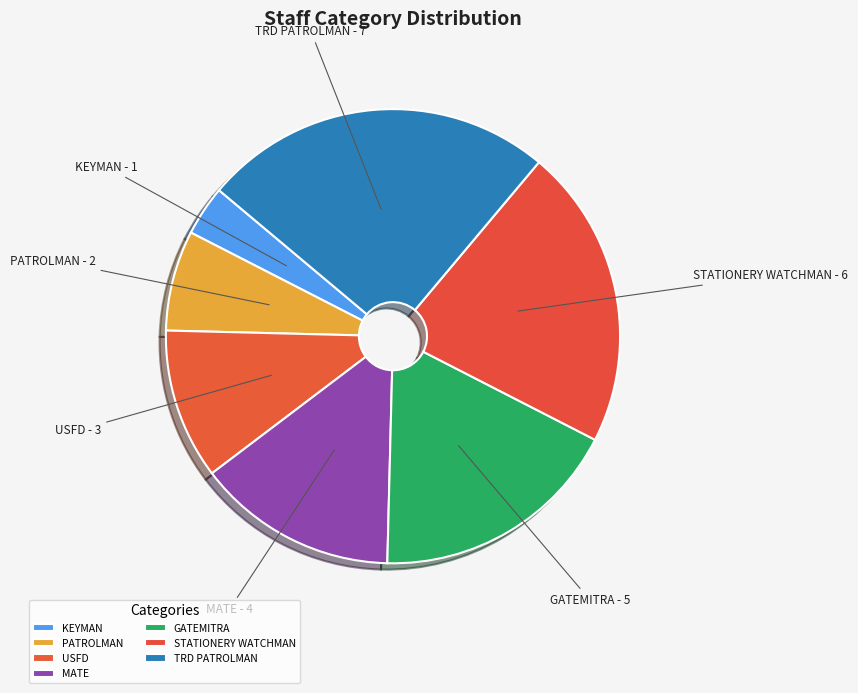

Is there a majority slice in this chart?

No